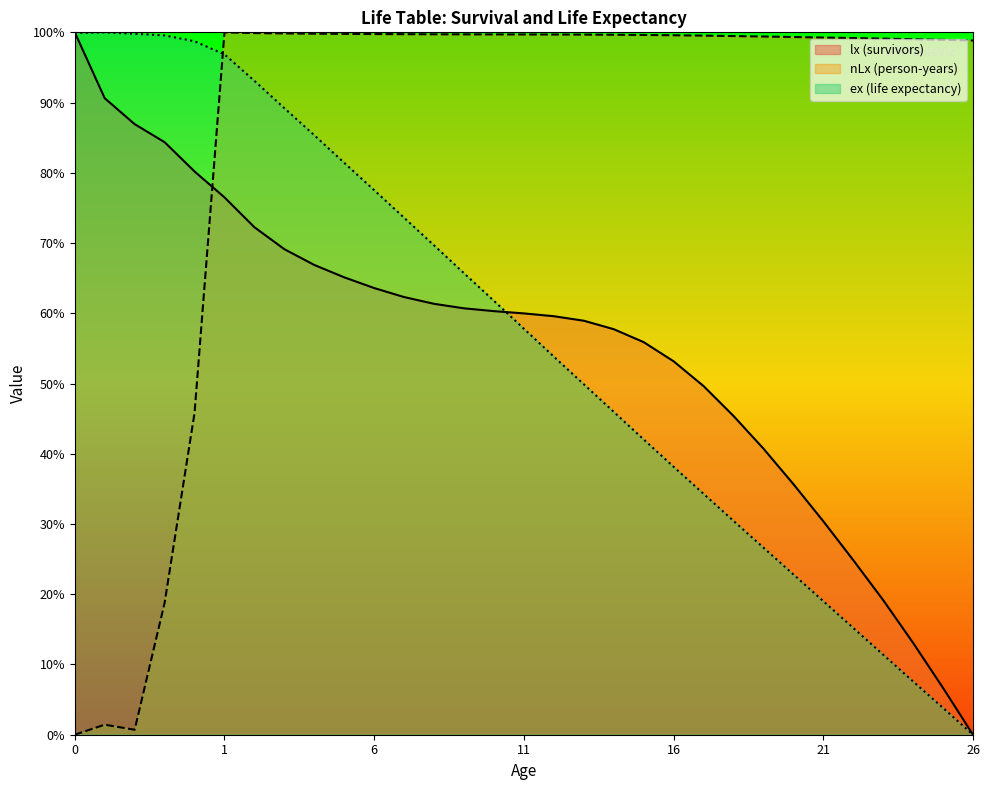

Is the value of nLx at 10 greater than the value of ex at 18?

Yes